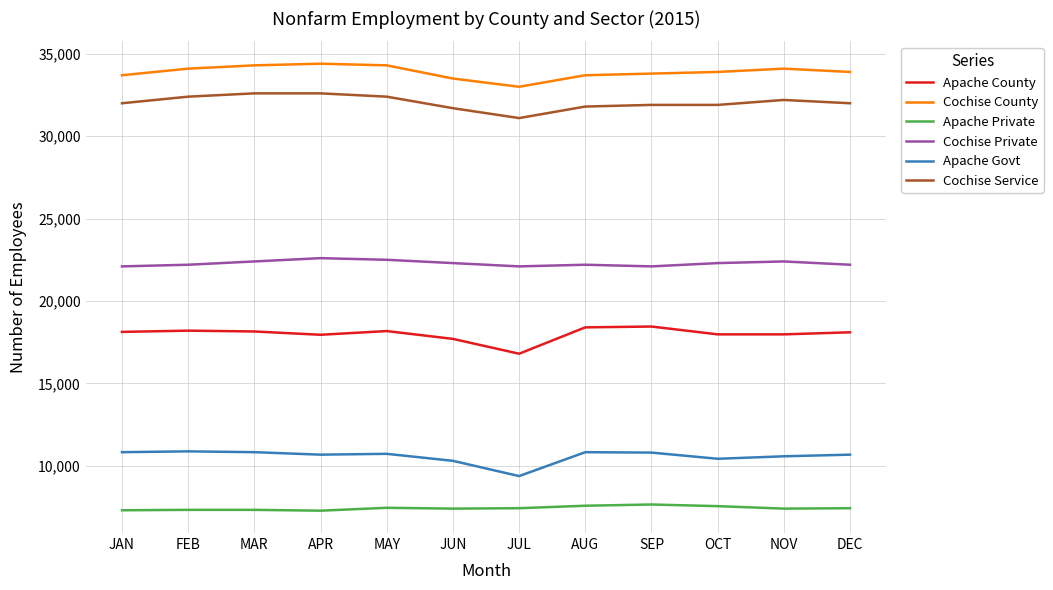

Does the chart have visible grid lines?

Yes